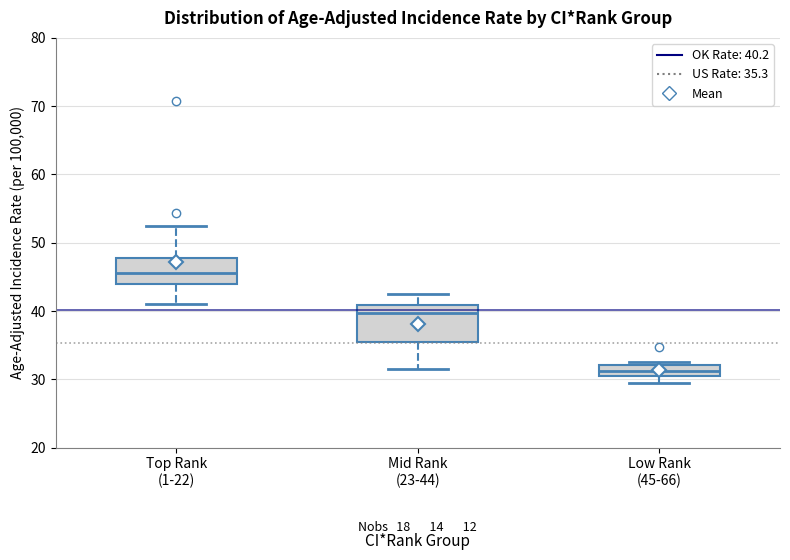

Which box is the tallest, from its lower edge to its upper edge?

Mid Rank (23-44)